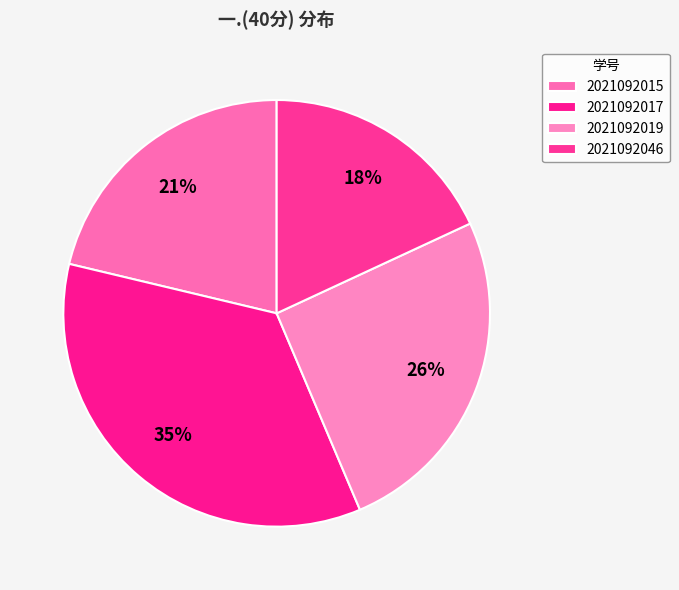

Rank the categories by value from lowest to highest.

2021092046, 2021092015, 2021092019, 2021092017